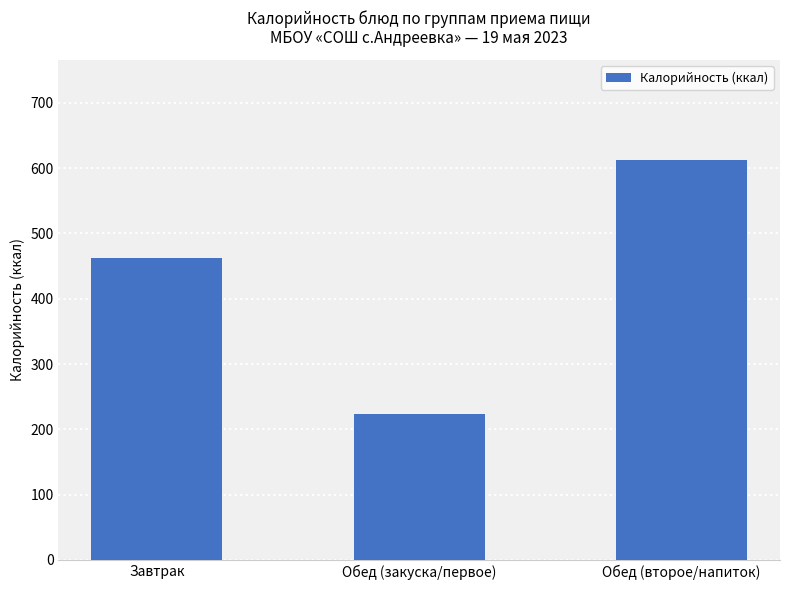

What is the sum of all values?

1297.8